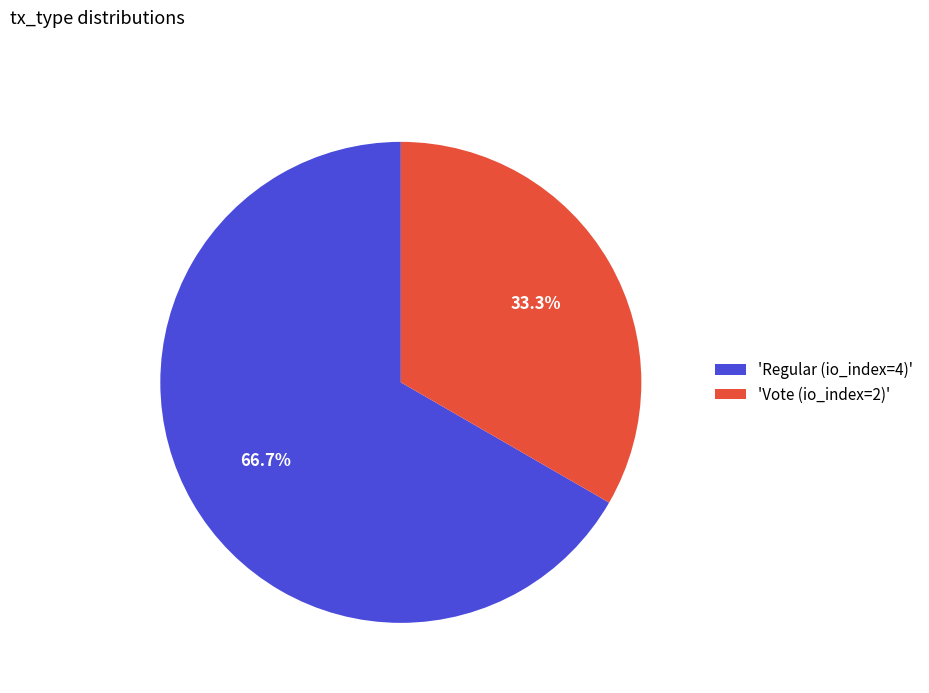

To the nearest percent, what is the difference between the largest and smallest slice percentages?

33%